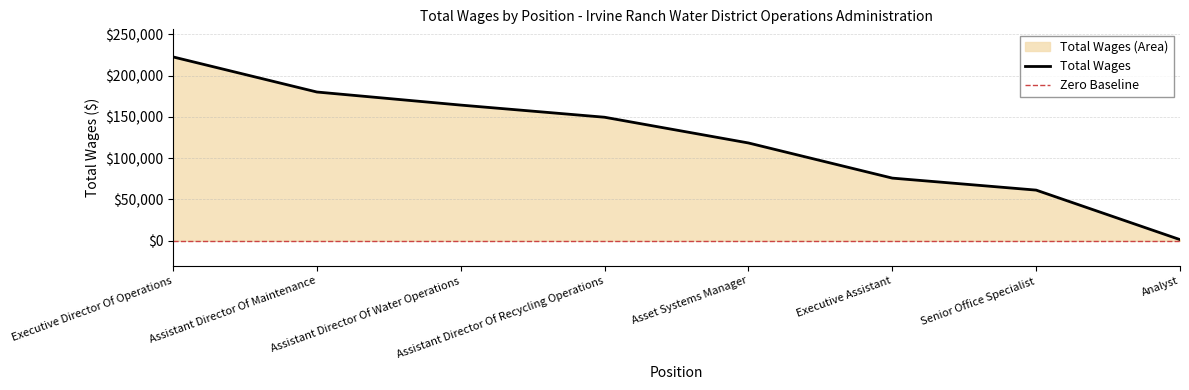

What is the change in value from Assistant Director Of Recycling Operations to Analyst?

-148254